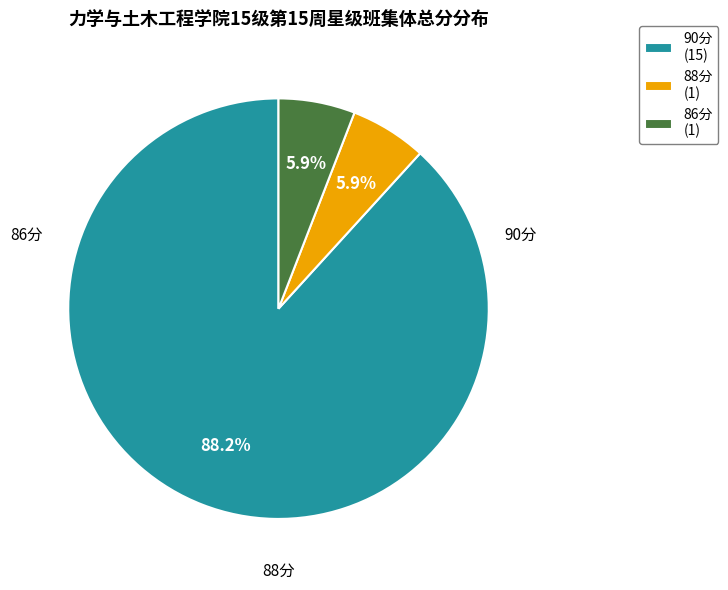

What is the majority slice?

90分 (15)